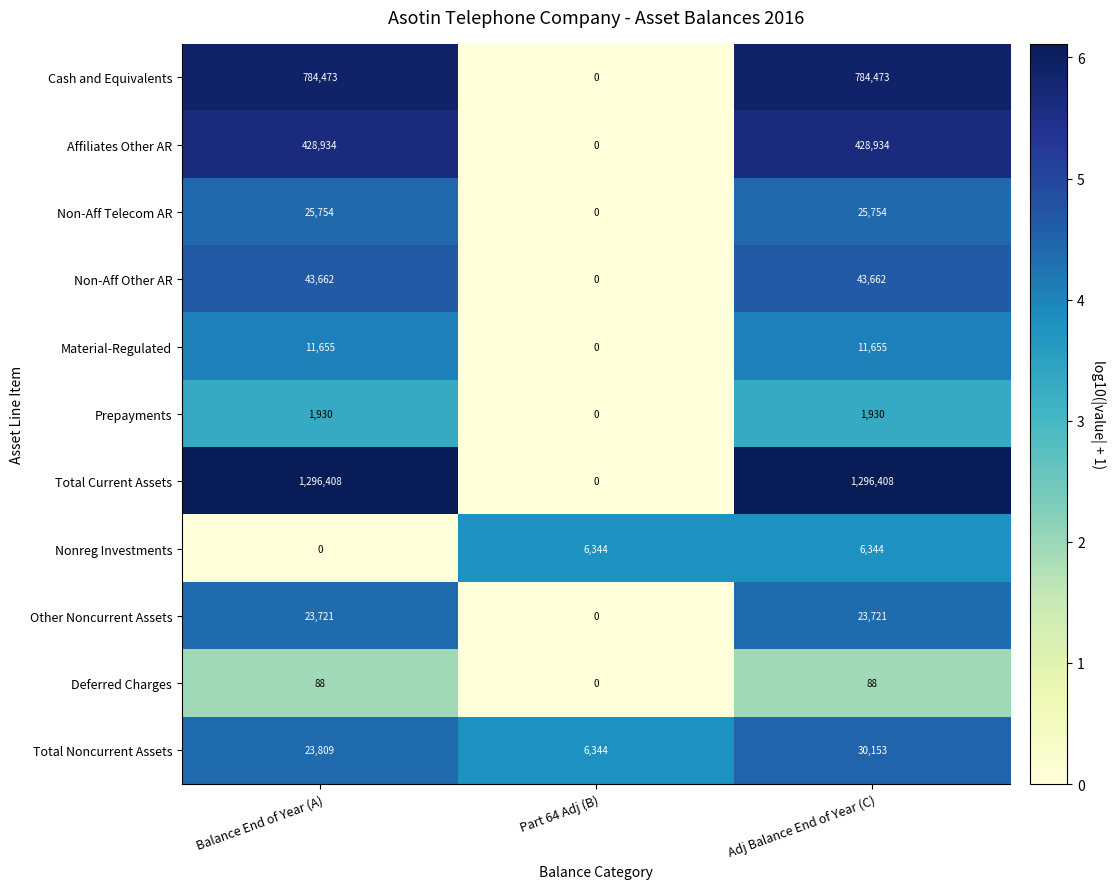

How many Non-Aff Other AR values are between 0 and 43662?

3